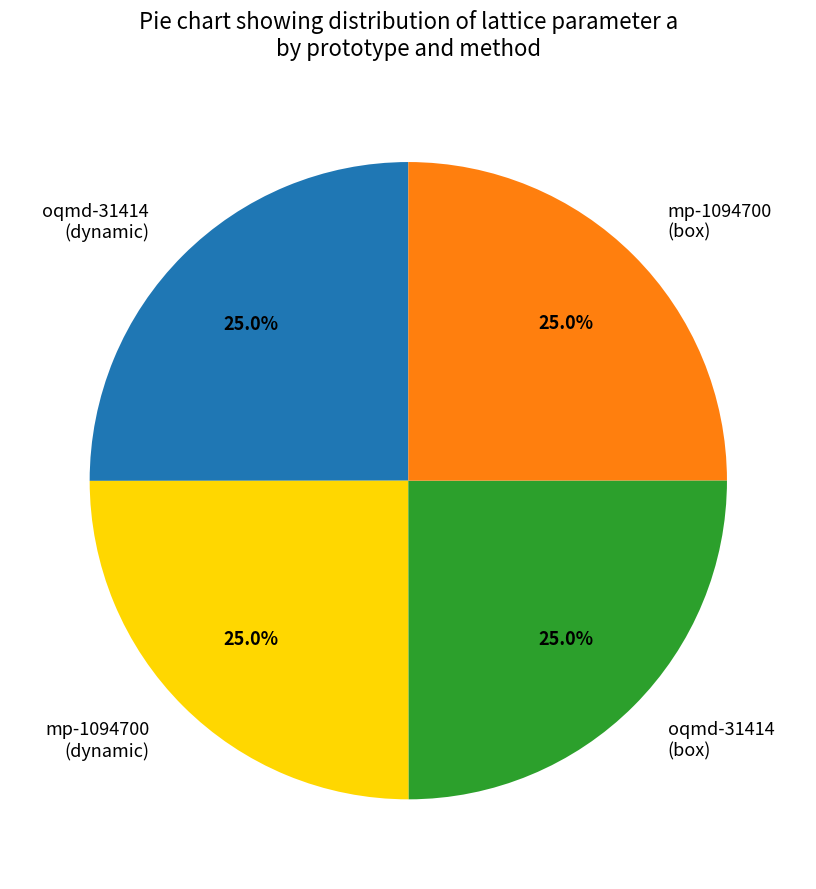

Is there any slice that represents more than half of the pie?

No